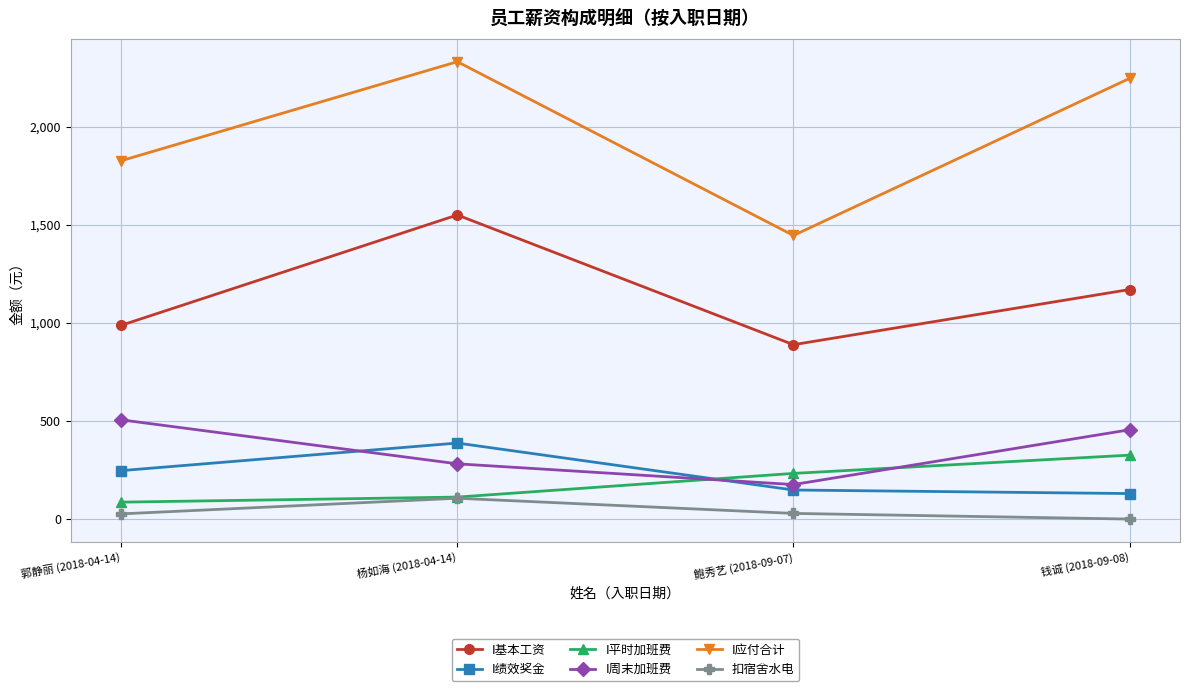

What is the greatest value displayed?

2331.2